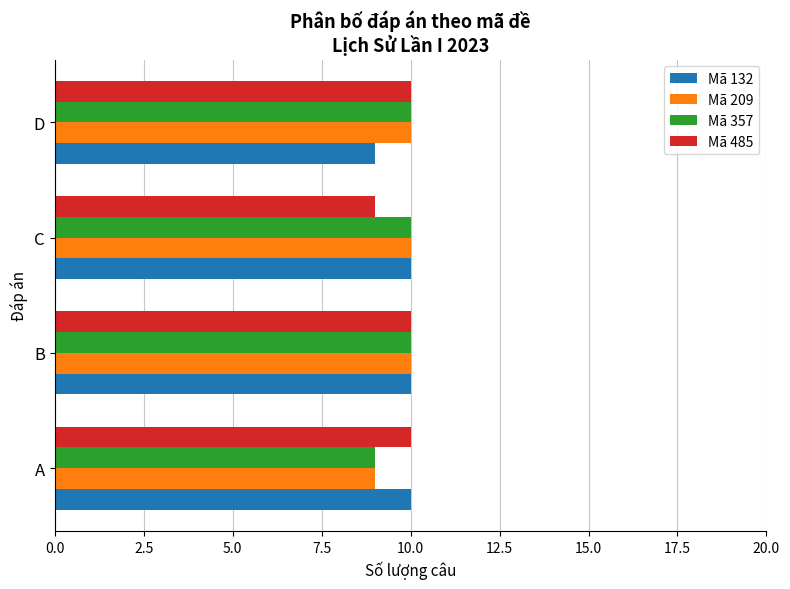

The Mã 357 series shows 16 at C. True or false?

False